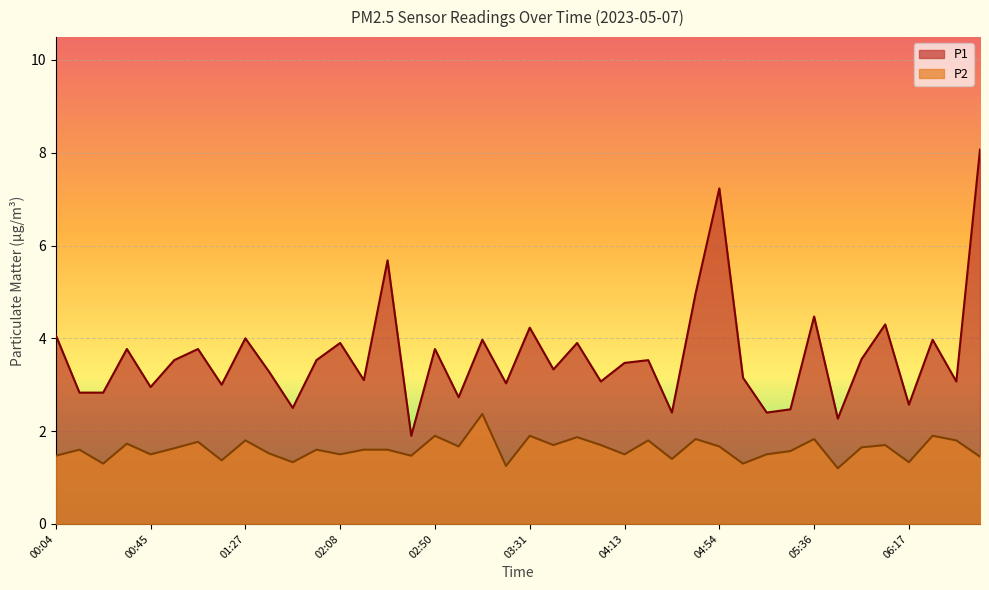

How many series are shown in this chart?

2